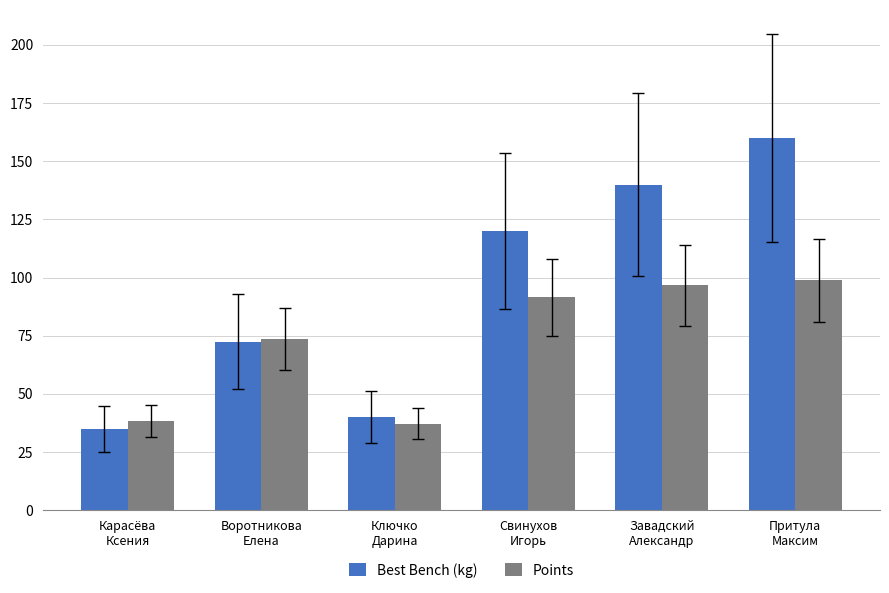

What is the label of the 5th bar from the left?

Завадский
Александр